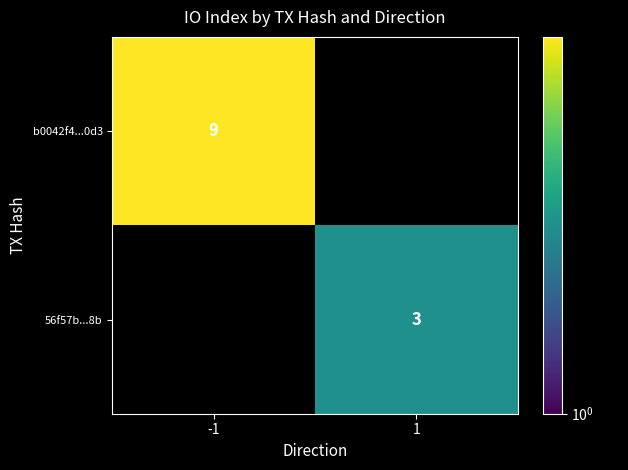

The value of b0042f4...0d3 at -1 is 9. True or false?

True